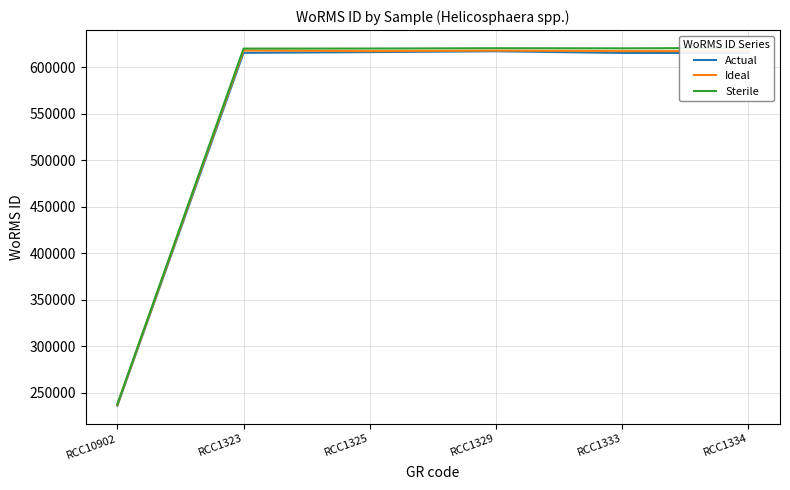

What is the label of the 5th point from the left?

RCC1333